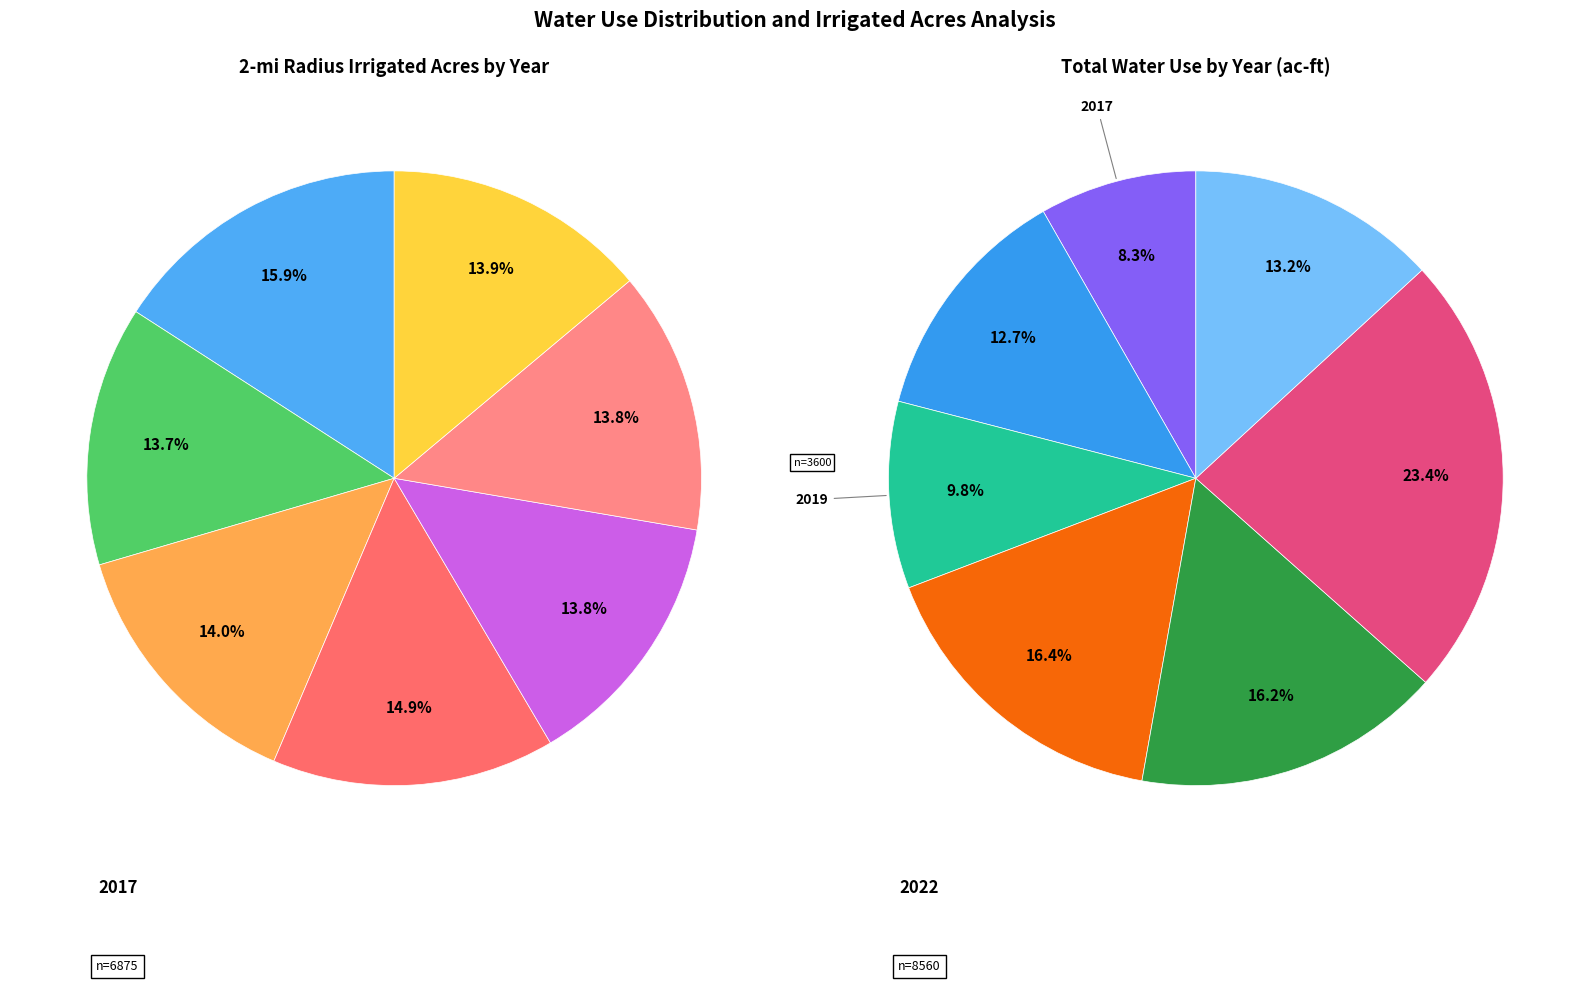

The 2022 slice represents 14% of the pie. True or false?

True